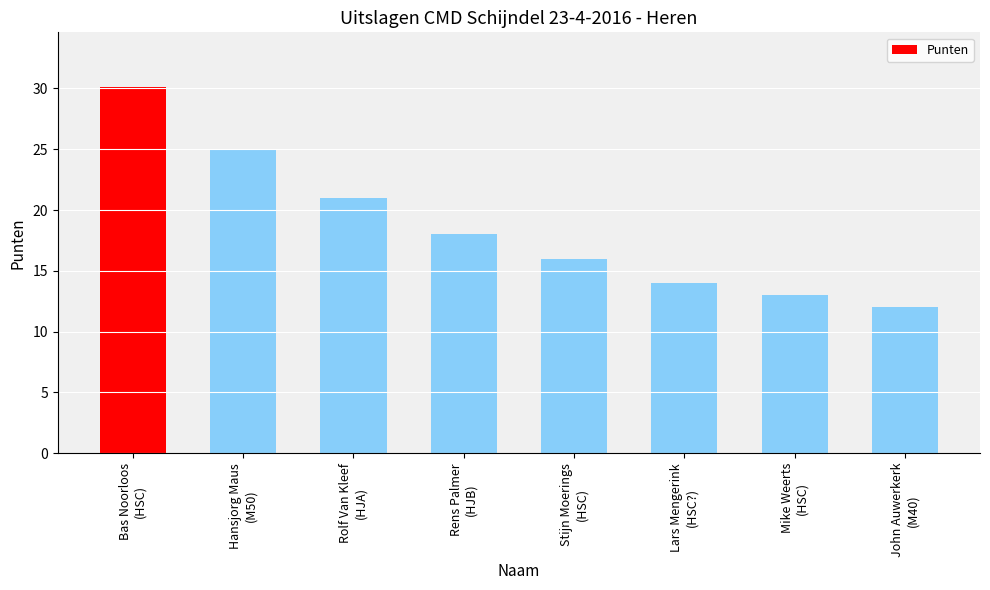

The value at Stijn Moerings
(HSC) is 16.0. True or false?

True